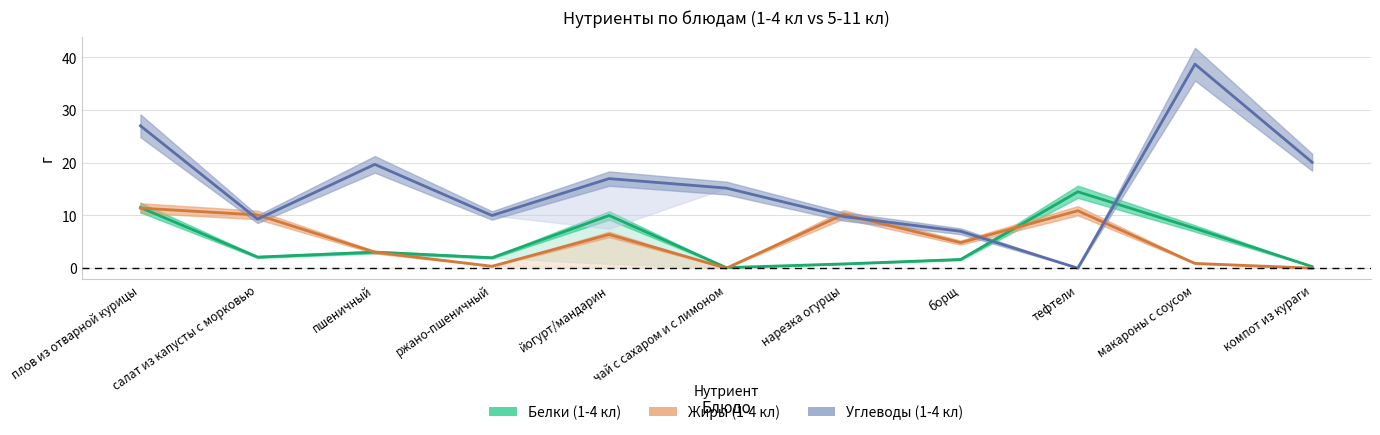

Which has a higher value, ржано-пшеничный or салат из капусты с морковью?

салат из капусты с морковью